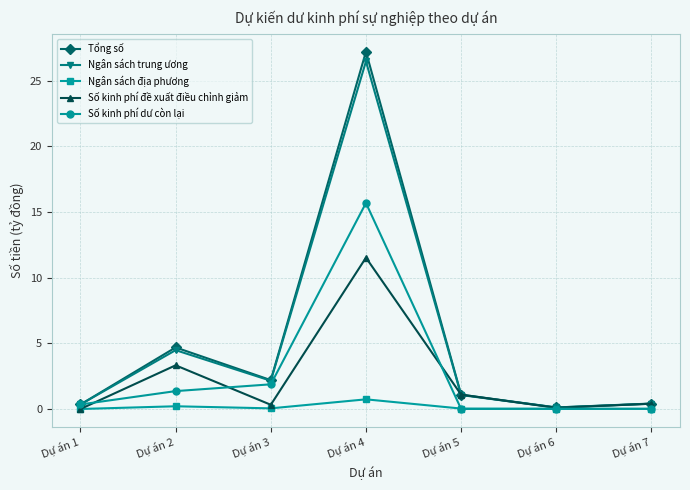

Is the value of Ngân sách địa phương at Dự án 5 greater than the value of Số kinh phí đề xuất điều chỉnh giảm at Dự án 3?

No